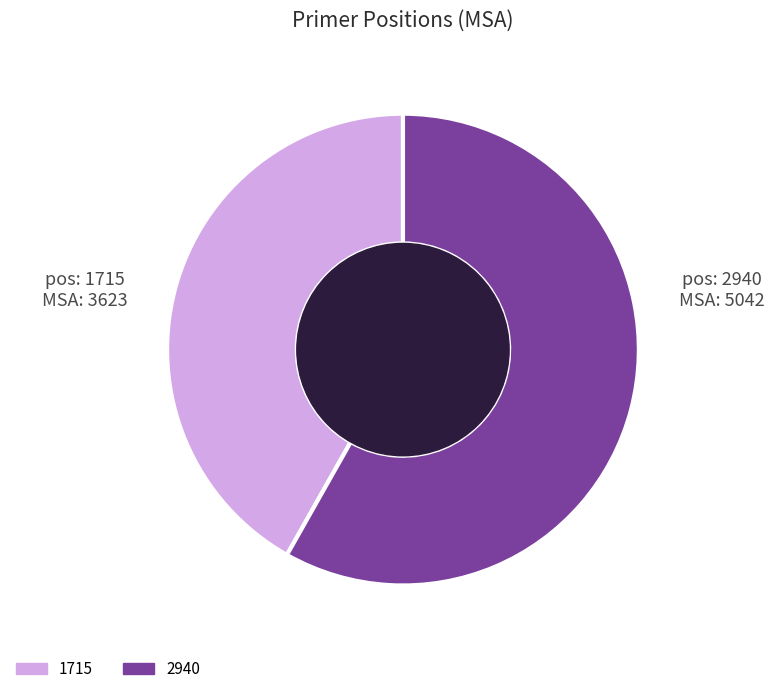

What is the largest slice in the pie chart?

2940